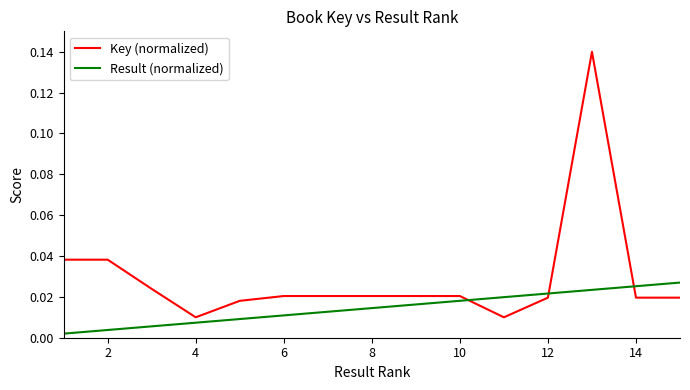

True or false: Key (normalized) has more than 0 points higher than both neighbors.

True